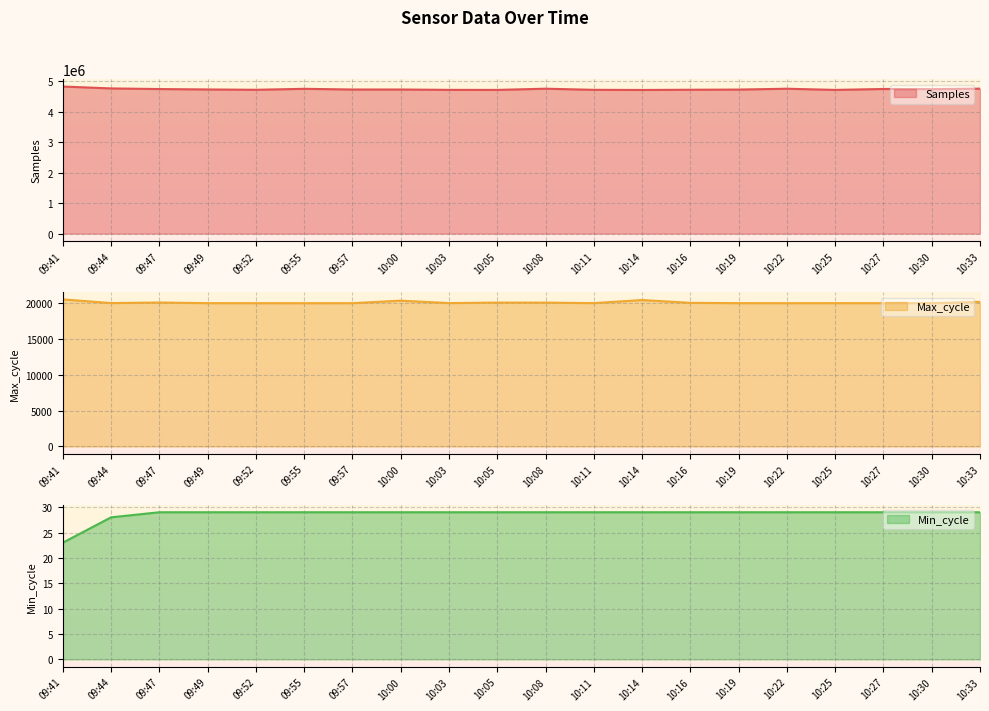

Is it true that Max_cycle equals 34348 at 09:52?

False